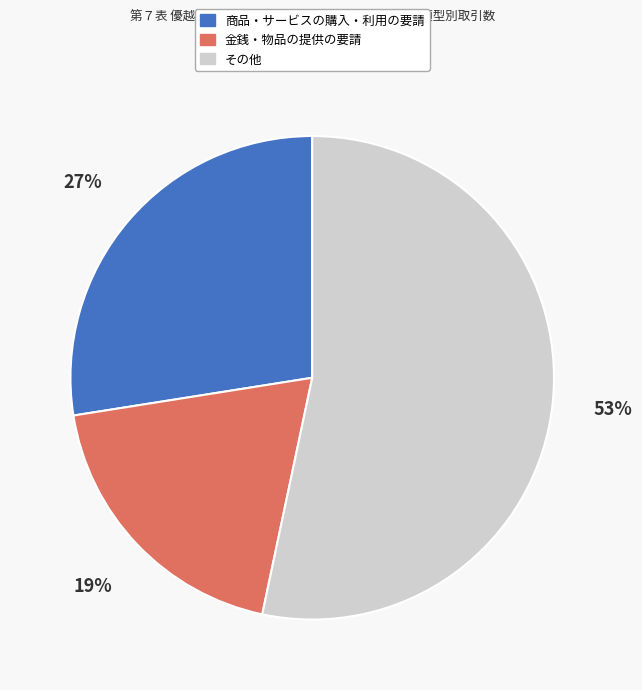

Is there any slice that represents more than half of the pie?

Yes